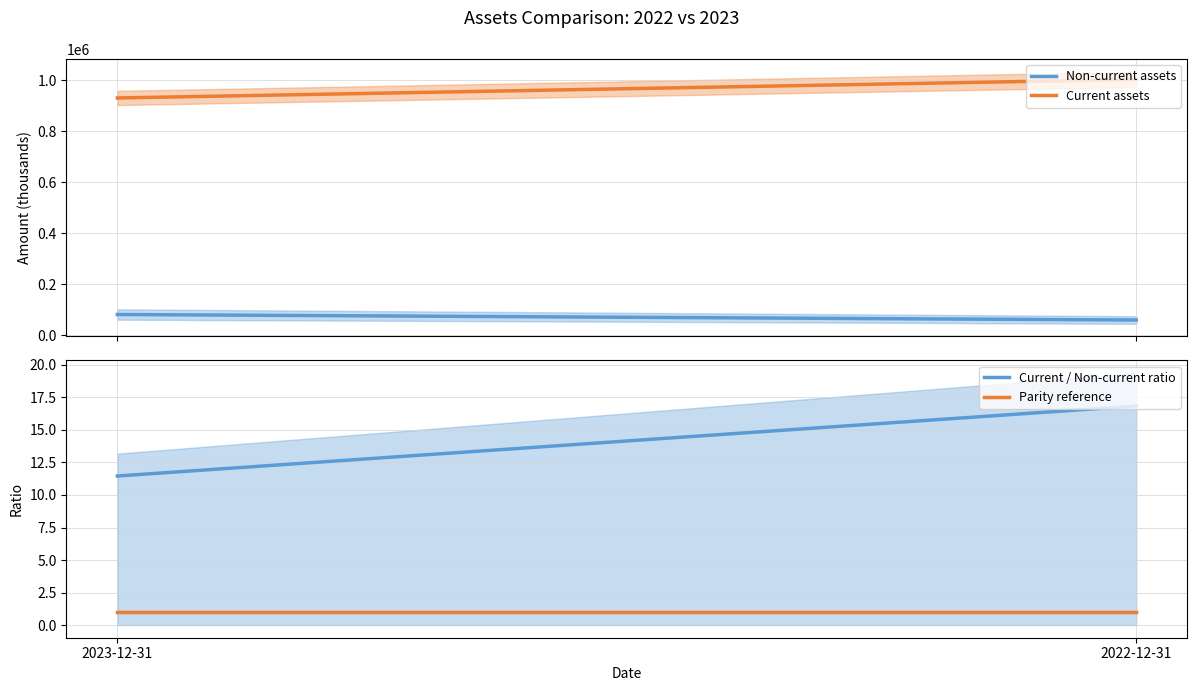

Is it true that Parity reference equals 1.0 at 2023-12-31?

True